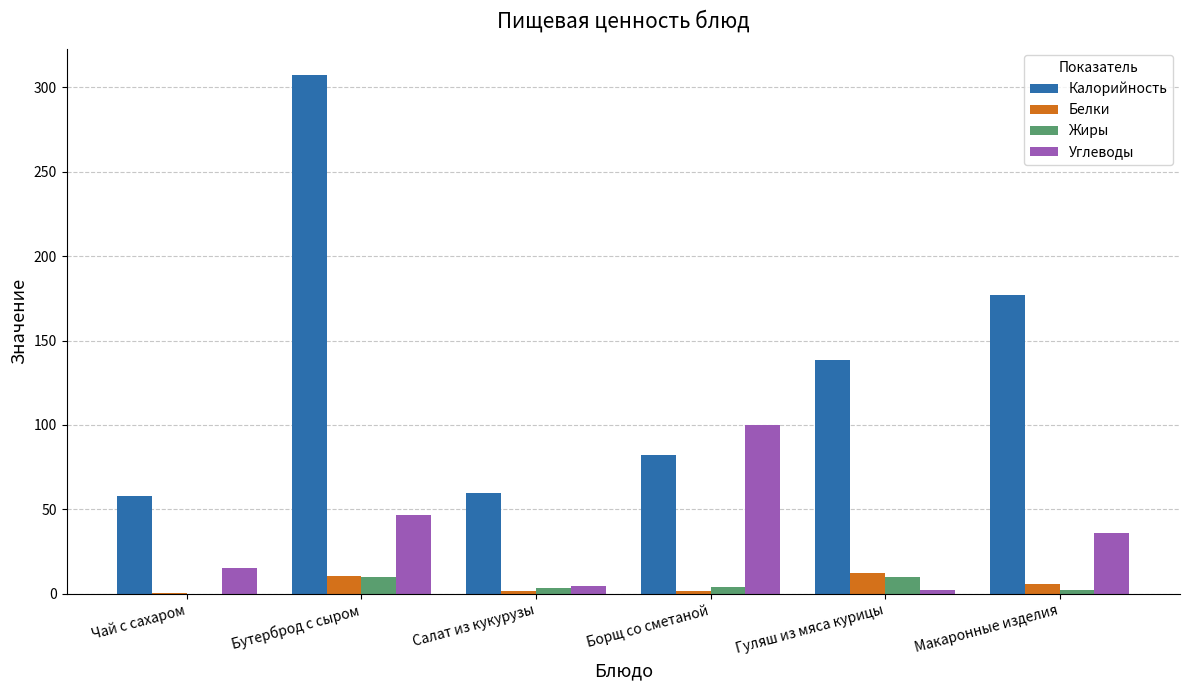

Between Гуляш из мяса курицы and Макаронные изделия, which series saw the biggest shift?

Калорийность